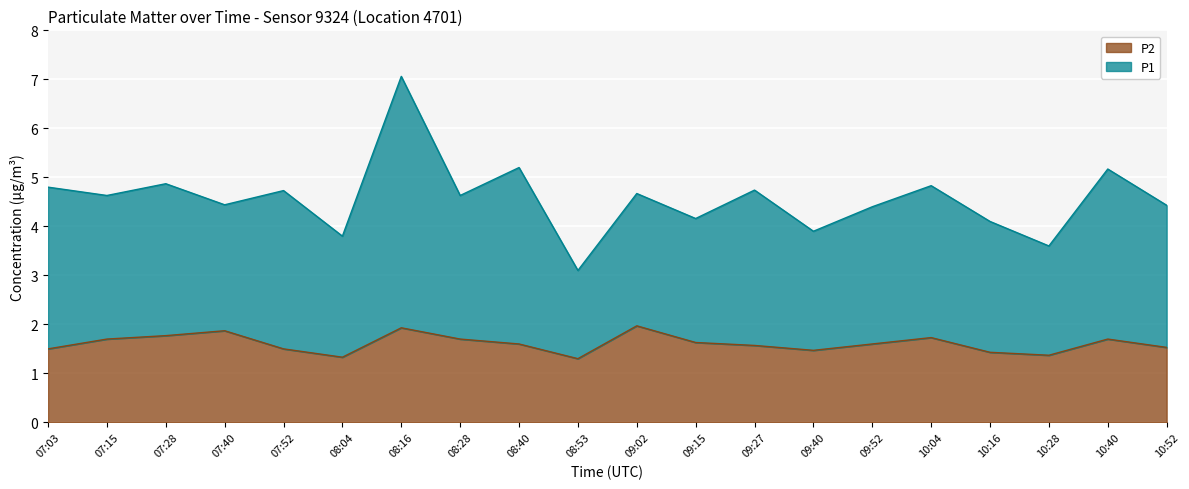

True or false: the data has more than 0 interior local peaks.

True